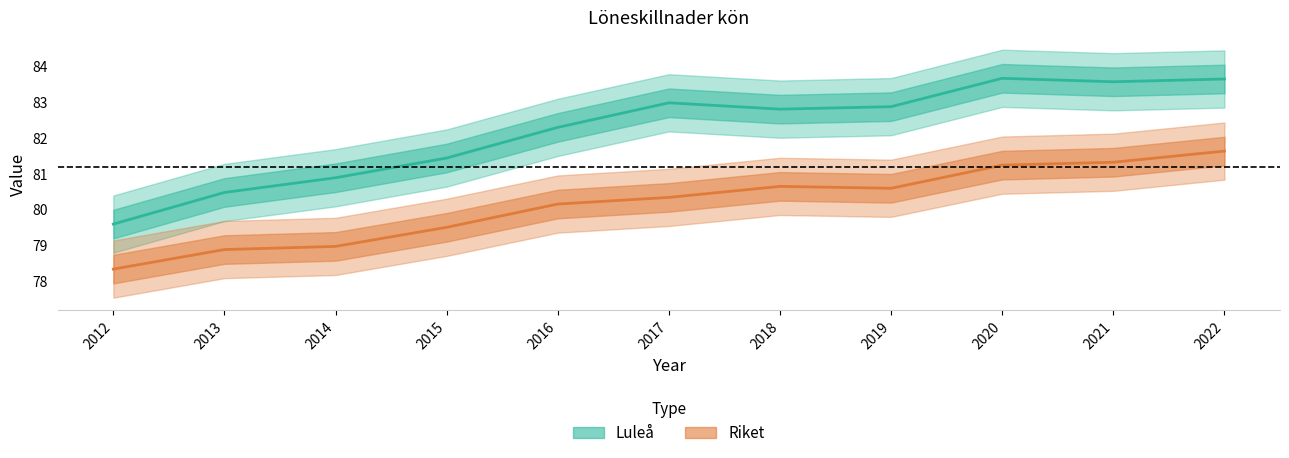

True or false: Riket and Luleå cross at least once.

False